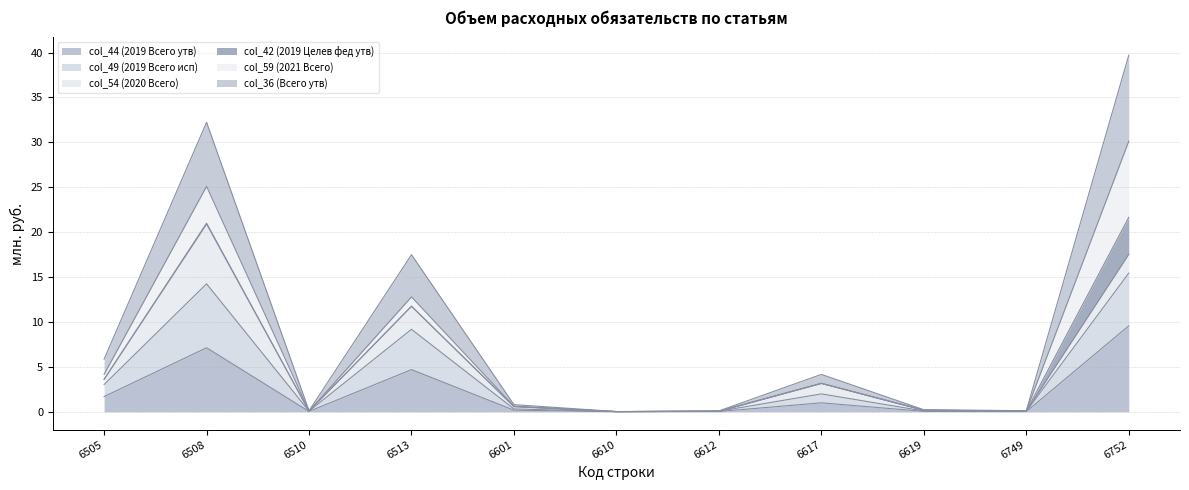

Does the chart display data point markers on the line(s)?

No